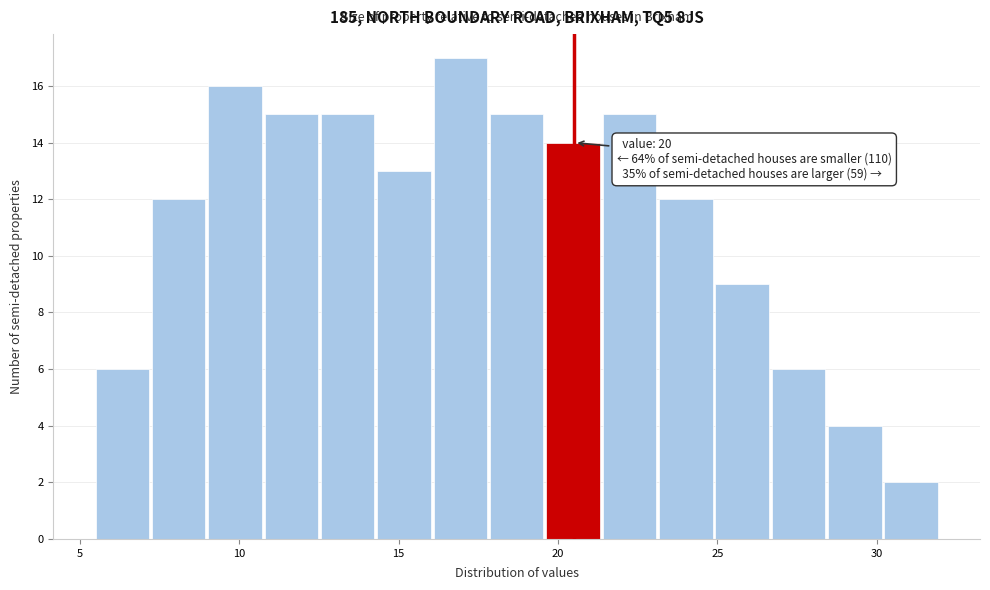

Read against the x-axis, roughly where is the centre of the tallest bar?

17.0